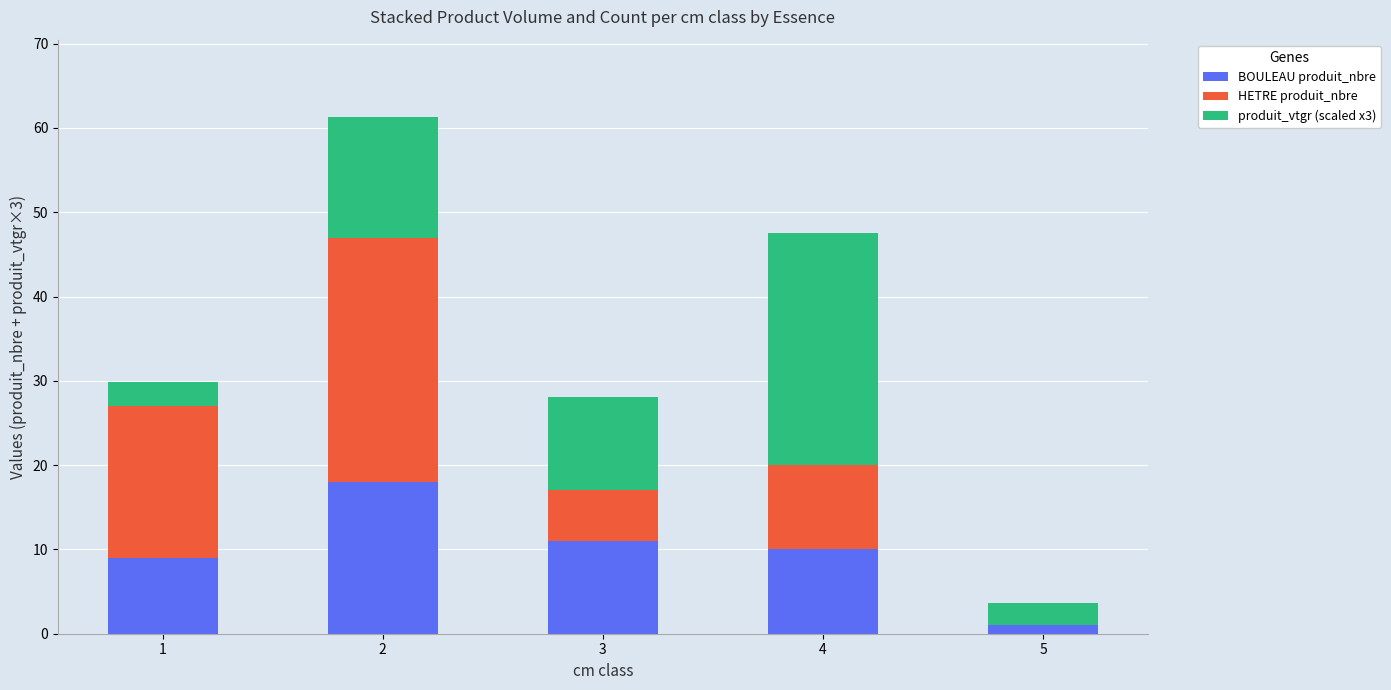

How many data points does each series have?

5